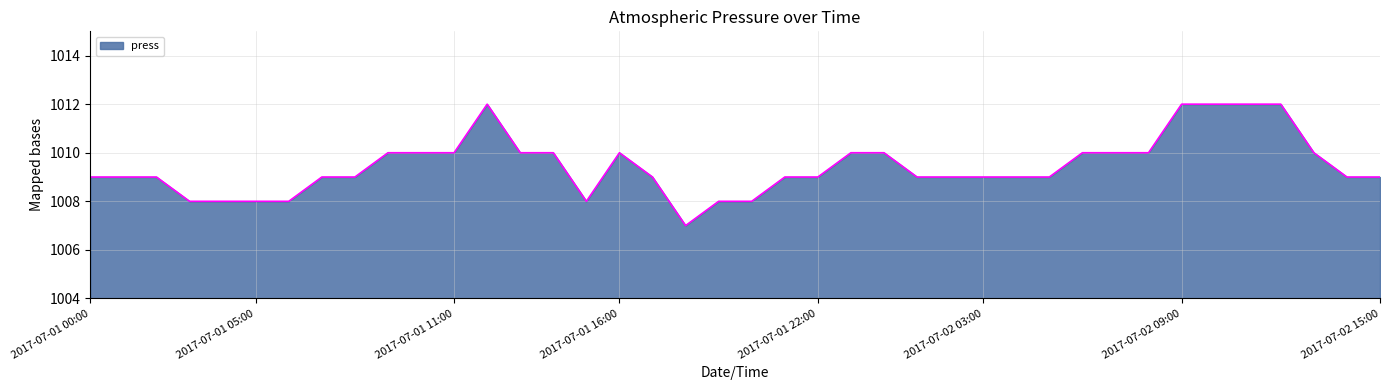

What is the maximum value shown in the chart?

1012